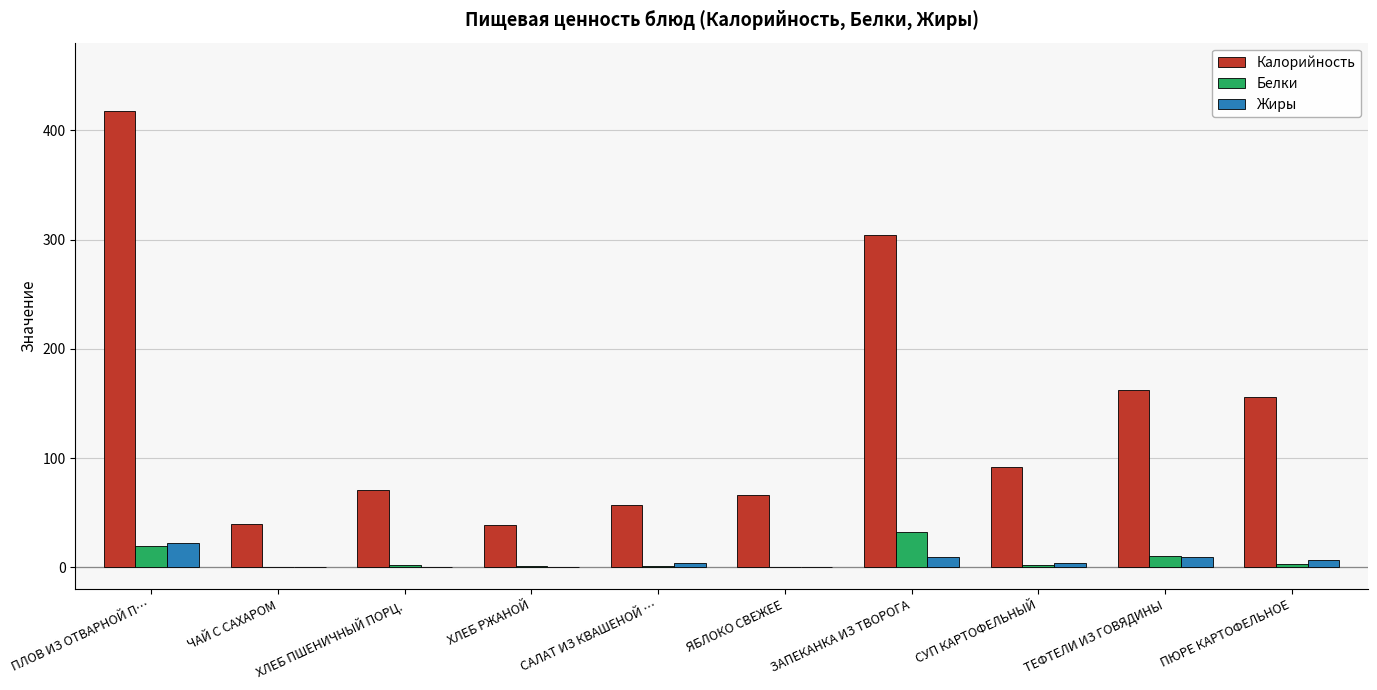

Between ПЛОВ ИЗ ОТВАРНОЙ П… and ХЛЕБ ПШЕНИЧНЫЙ ПОРЦ., which series saw the biggest shift?

Калорийность